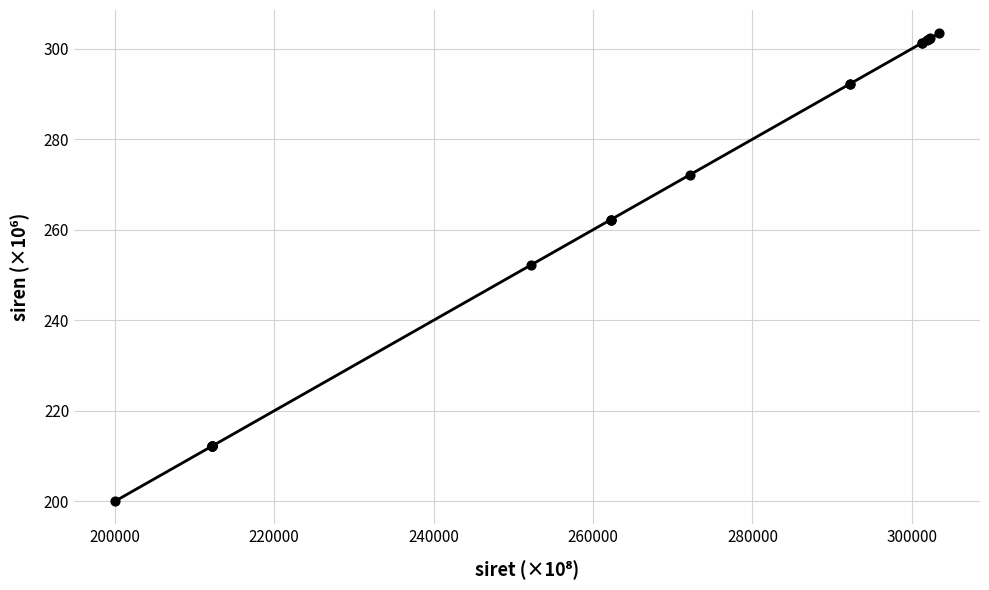

What Y value in the scatter plot is closest to 251?

252.2